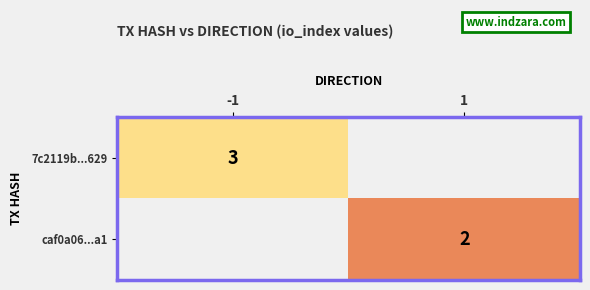

Rank the series by their average value, from highest to lowest.

7c2119b...629, caf0a06...a1